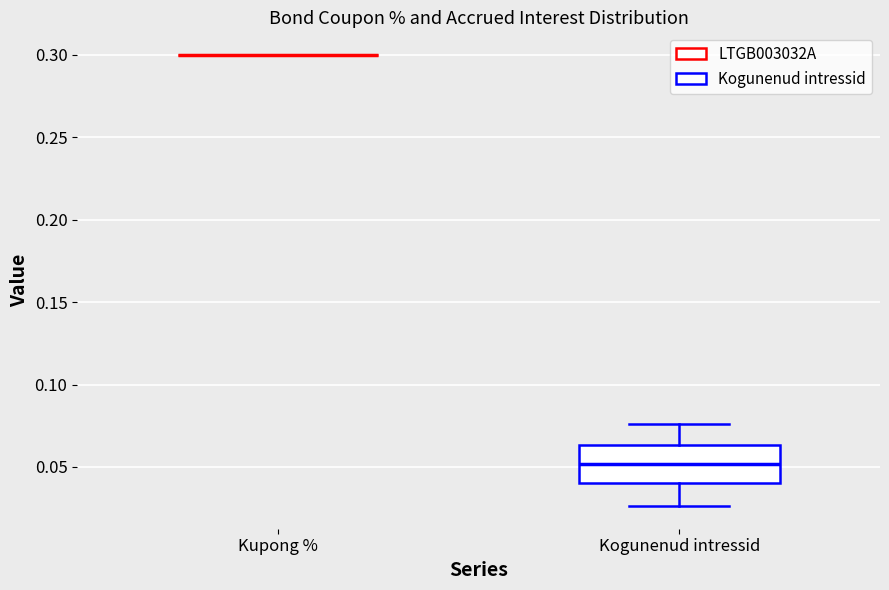

Reading left to right, transcribe this box plot: for each box, give where its median line is, the range the box spans, and where its two whiskers end, as read against the y-axis. The values are not printed on the chart, so give them approximately, as read against the axis.

Kupong %: box collapsed to a line at 0.300, whiskers 0.300 to 0.300
Kogunenud intressid: median 0.050, box 0.040 to 0.065, whiskers 0.025 to 0.075